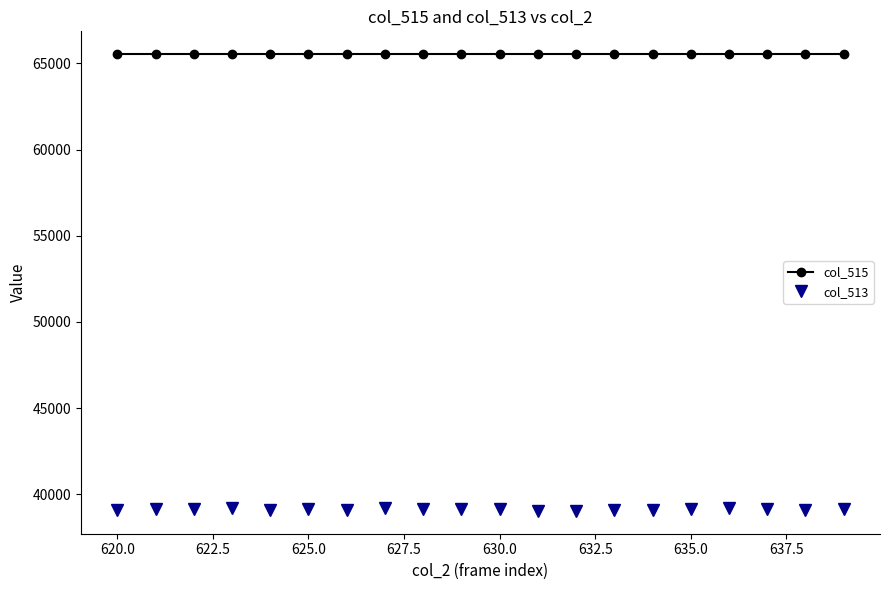

At how many categories does at least one series exceed 54396?

20